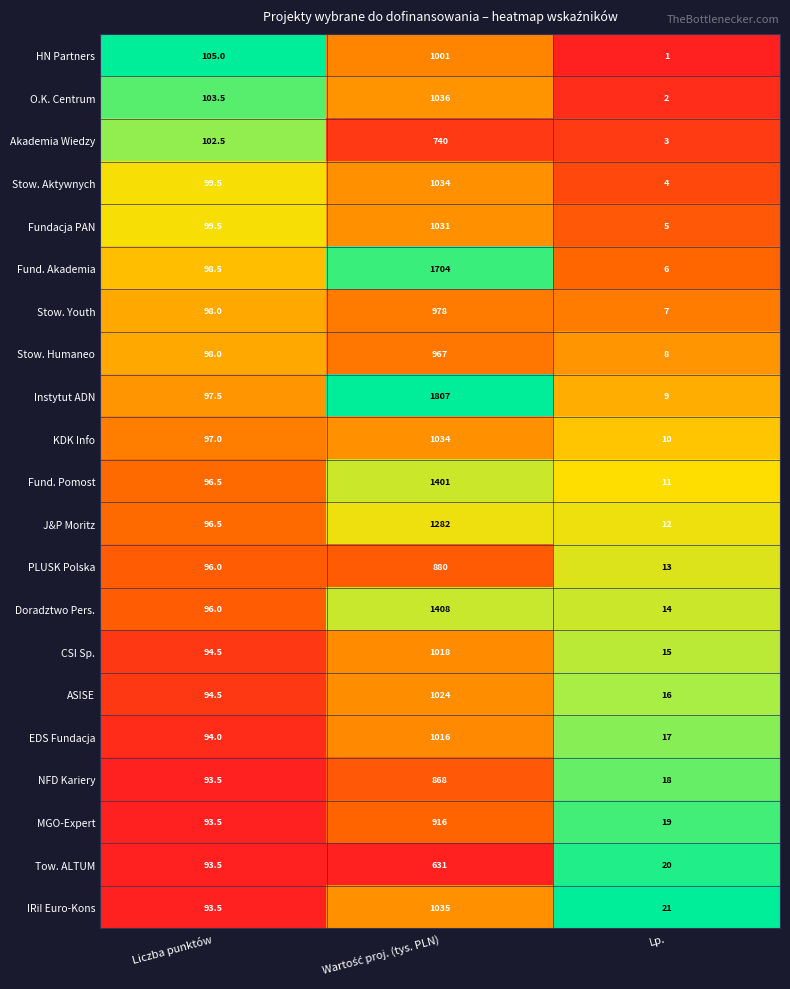

The O.K. Centrum series shows 141.0 at Liczba punktów. True or false?

False